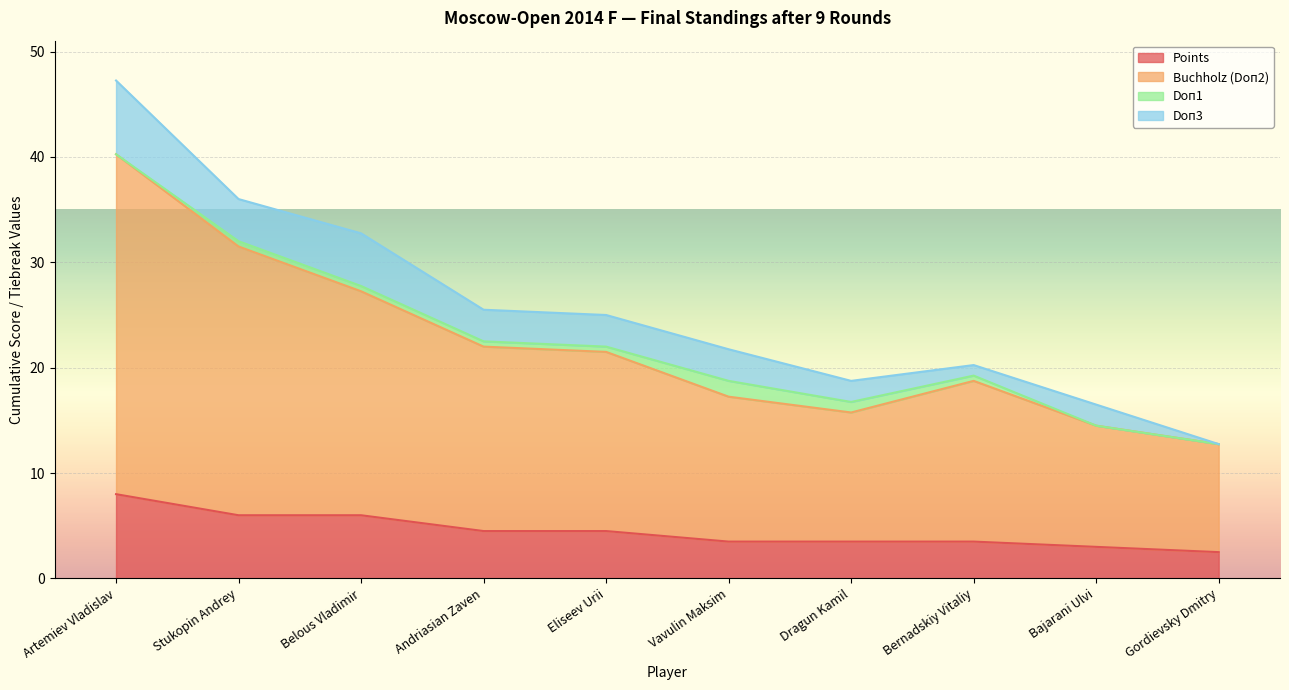

What is the difference between the Buchholz (Doп2) values at Belous Vladimir and Stukopin Andrey?

4.2